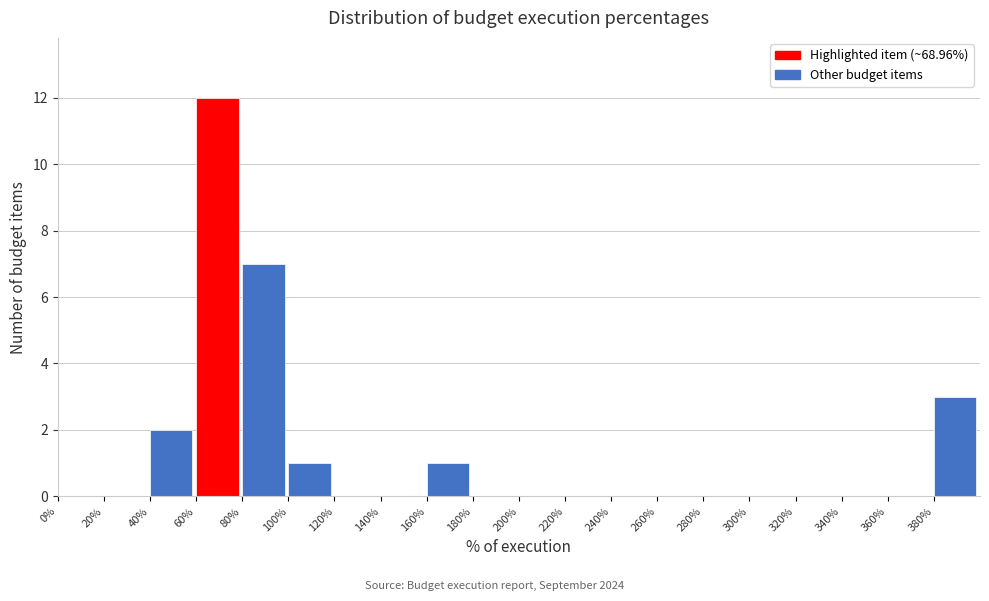

Which range on the x-axis has the tallest bar?

60 to 80